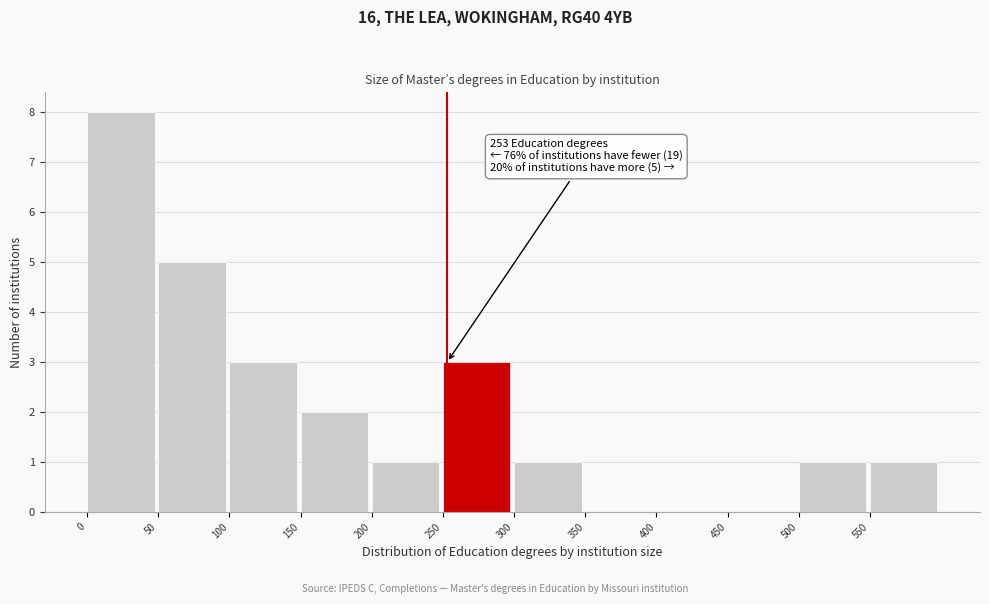

Over which range of the x-axis is the bar tallest?

0 to 50